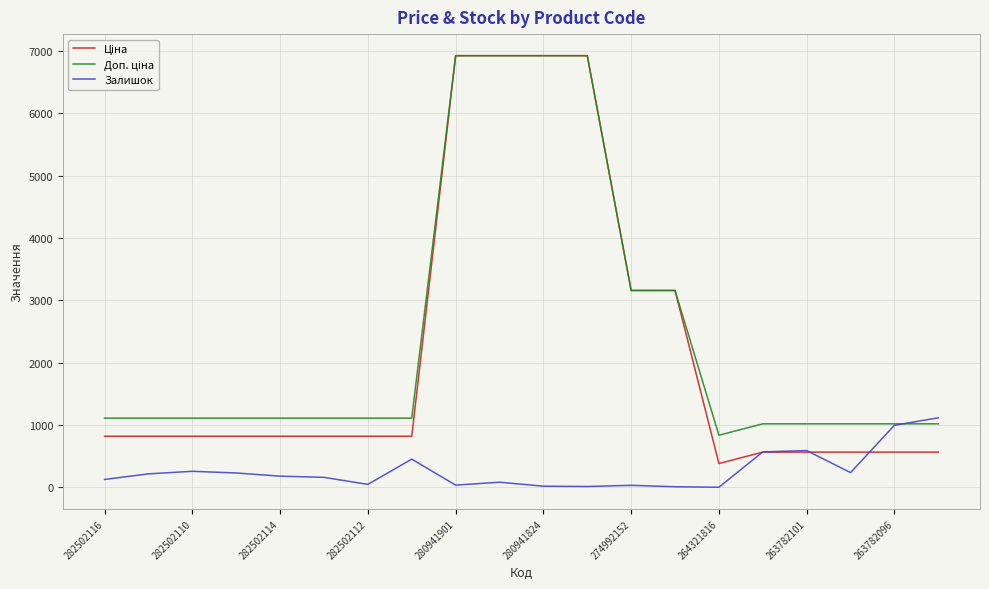

What is the value of the Залишок point at the 14th from the left?

8.0